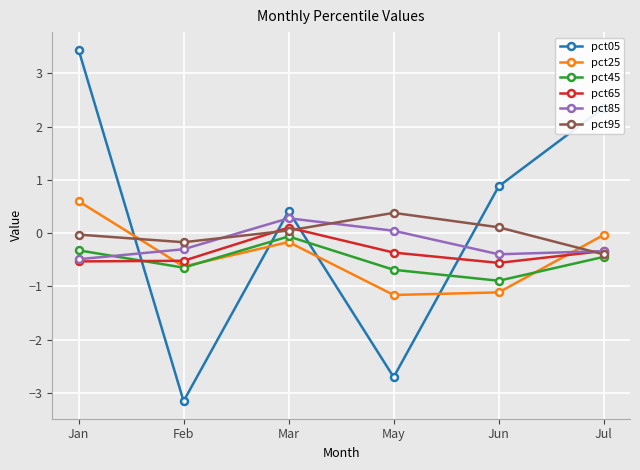

The value of pct85 at Jul is -0.3. True or false?

True